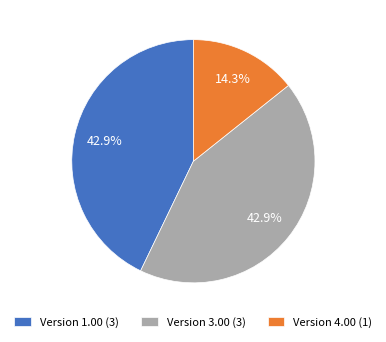

Which category has the smallest portion of the pie?

Version 4.00 (1)